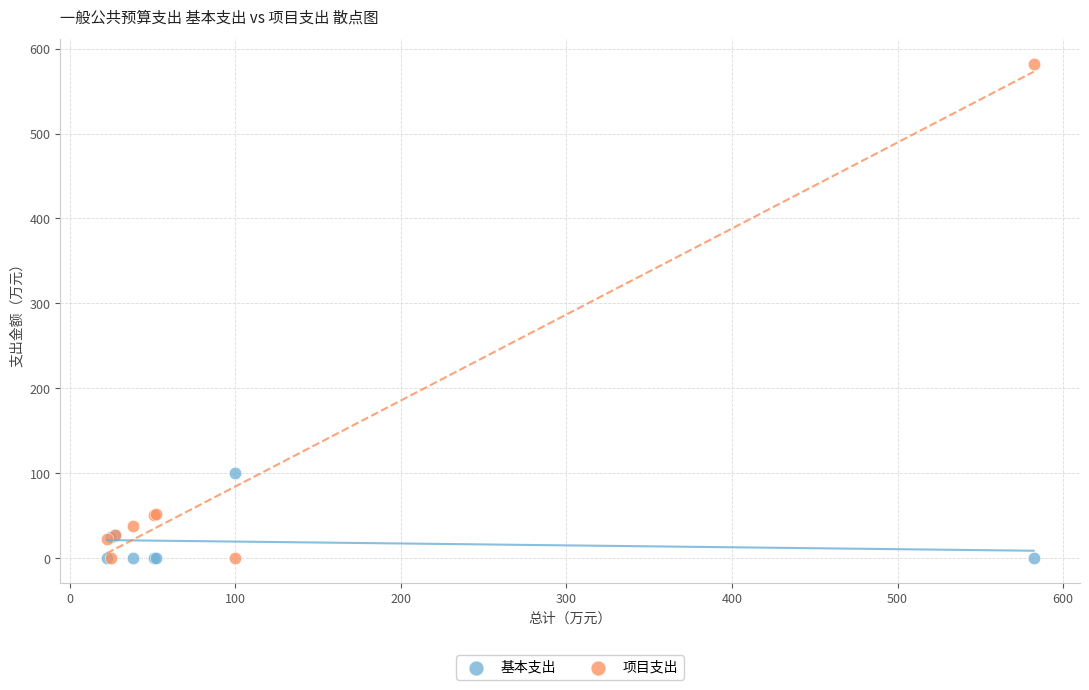

What are all the series names shown in the legend?

基本支出, 项目支出